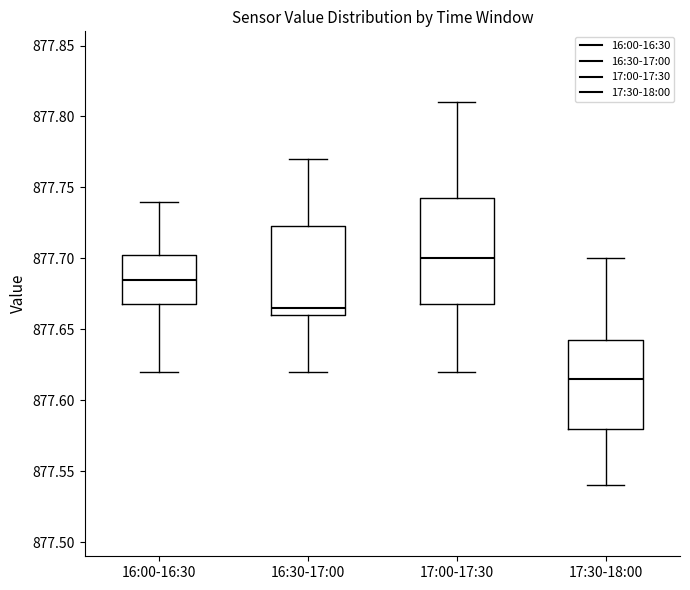

Reading left to right, transcribe this box plot: for each box, give where its median line is, the range the box spans, and where its two whiskers end, as read against the y-axis. The values are not printed on the chart, so give them approximately, as read against the axis.

16:00-16:30: median 877.685, box 877.670 to 877.705, whiskers 877.620 to 877.740
16:30-17:00: median 877.665, box 877.660 to 877.725, whiskers 877.620 to 877.770
17:00-17:30: median 877.700, box 877.670 to 877.745, whiskers 877.620 to 877.810
17:30-18:00: median 877.615, box 877.580 to 877.645, whiskers 877.540 to 877.700